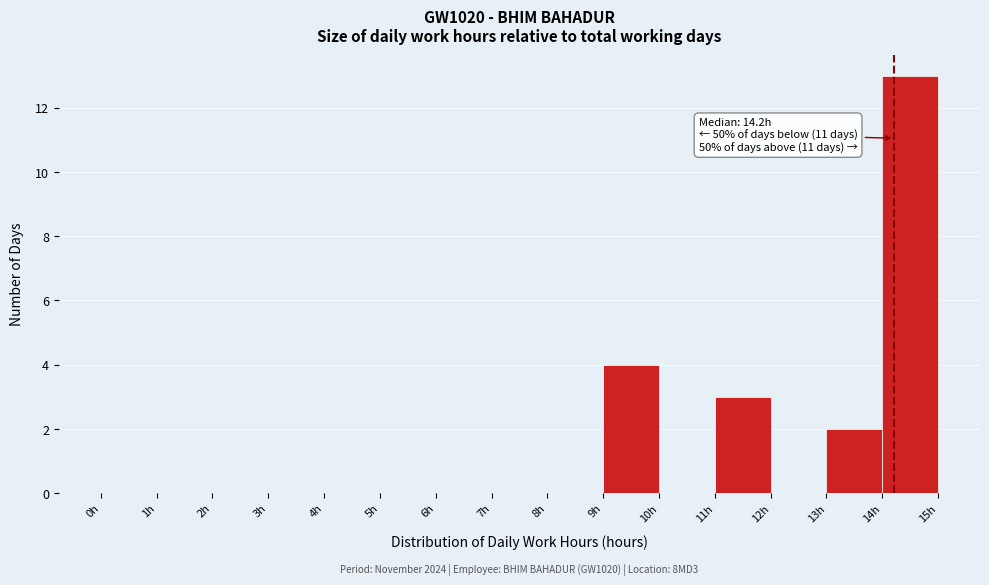

Over which range of the x-axis is the bar tallest?

14 to 15